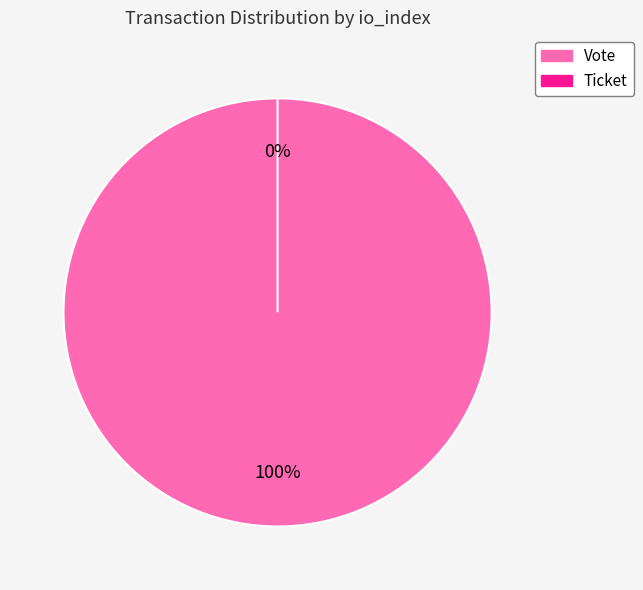

How many segments does this pie chart have?

2